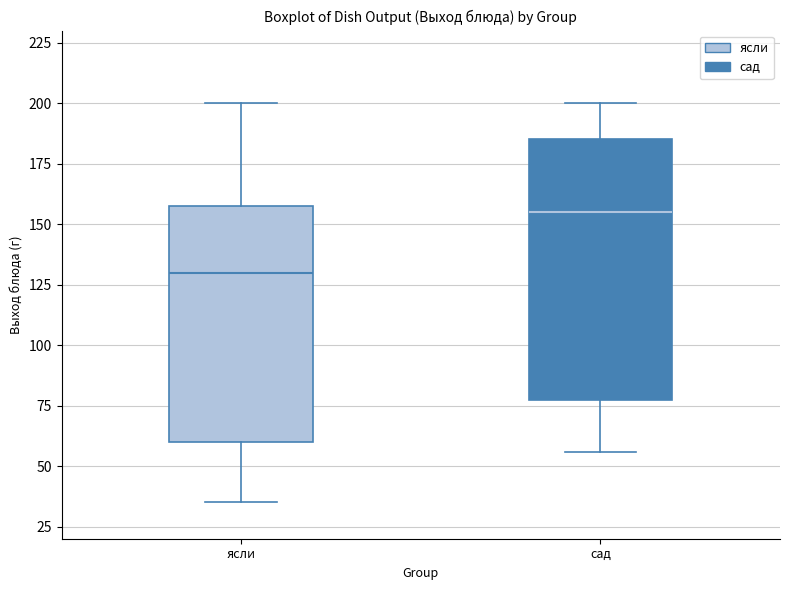

Which box is the tallest, from its lower edge to its upper edge?

сад